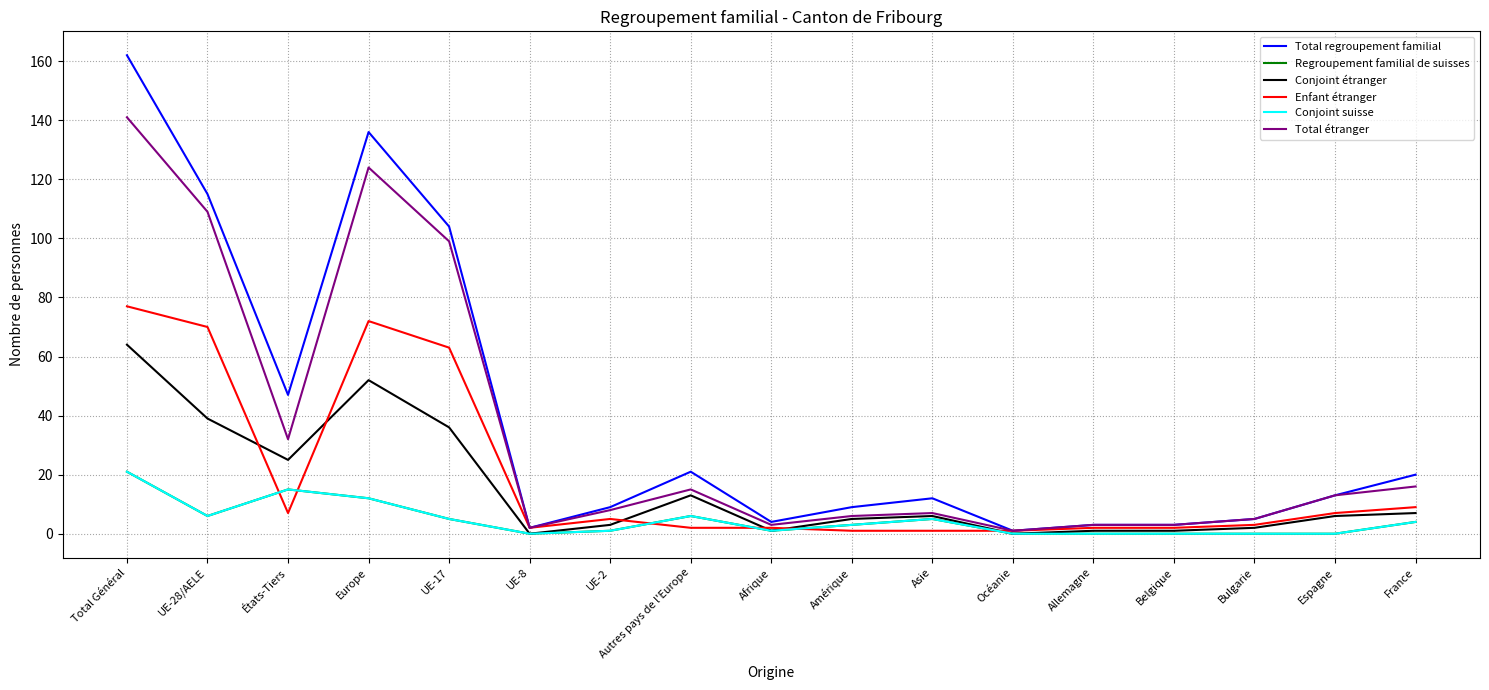

Does the chart have visible grid lines?

Yes